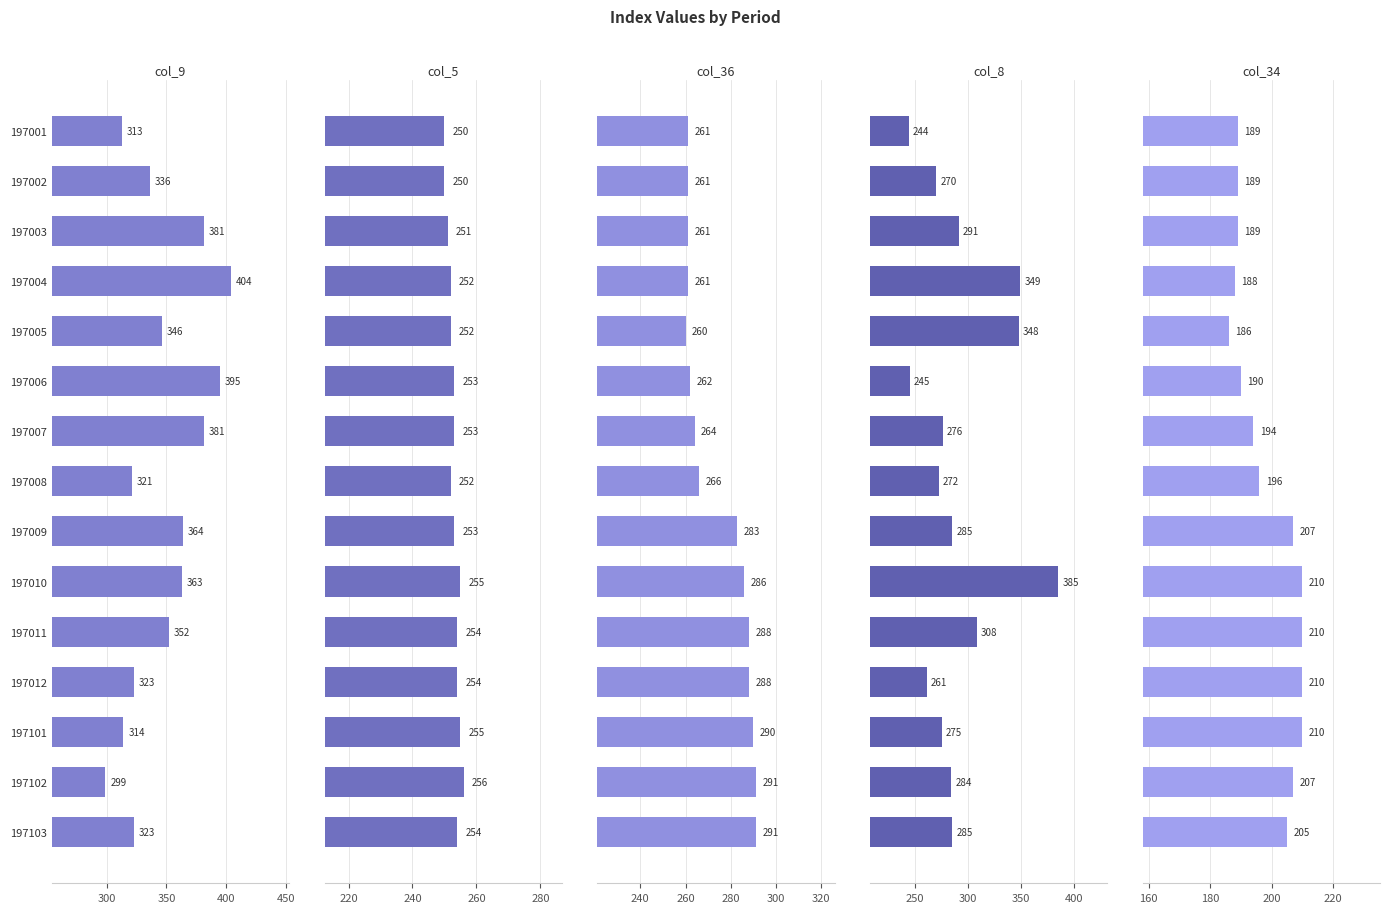

What is the average value of the col_5 series?

253